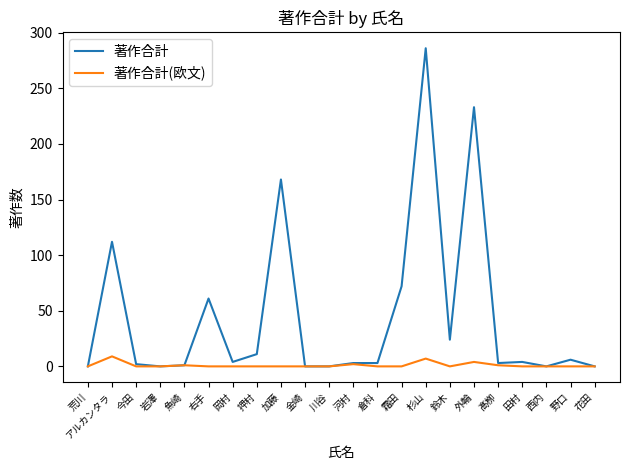

At 加藤, list the series in order from largest to smallest.

著作合計, 著作合計(欧文)